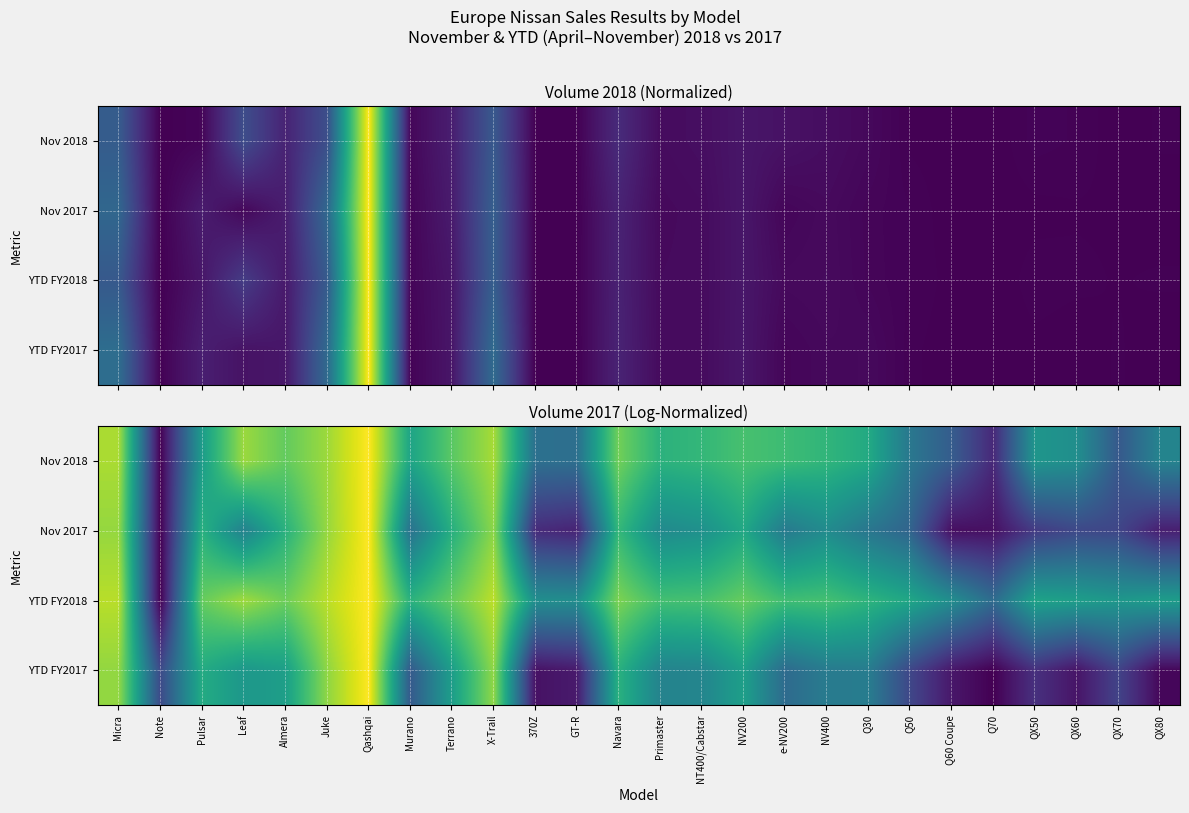

The value of Nov 2018 at Q60 Coupe is 0.3. True or false?

True